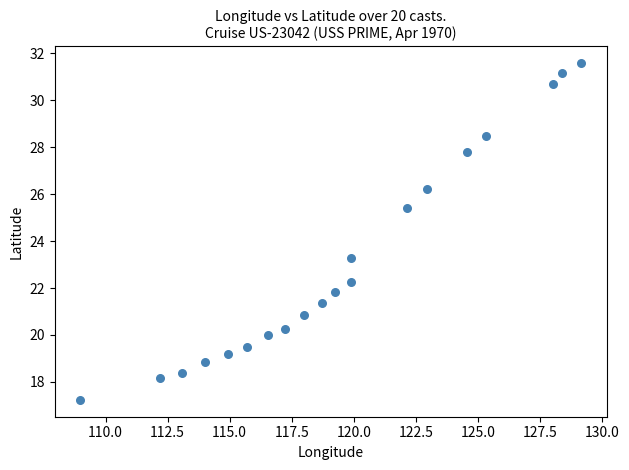

What Y value in the scatter plot is closest to 24?

23.3